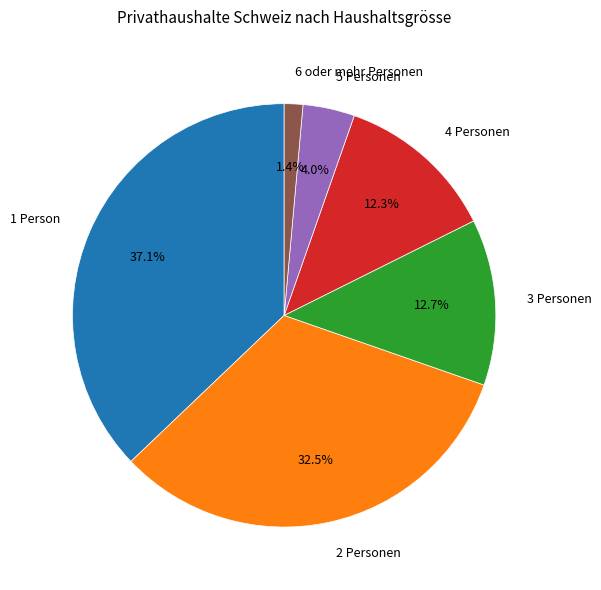

Which slice is the largest?

1 Person